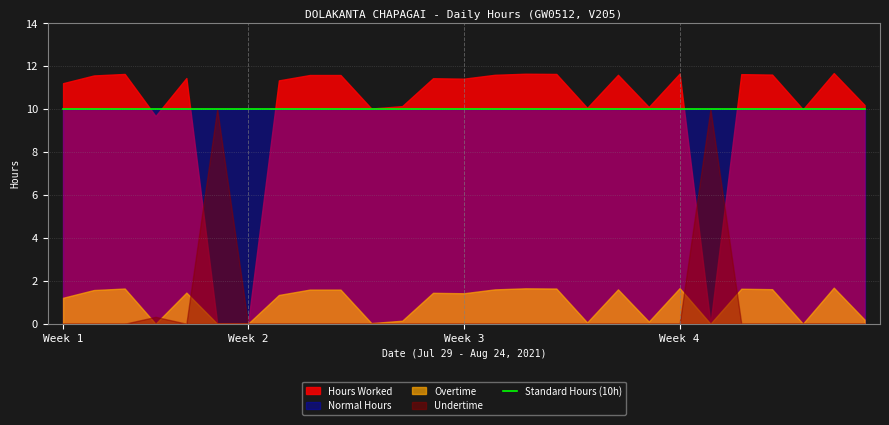

What is the approximate value of Normal Hours at 20?

10.0